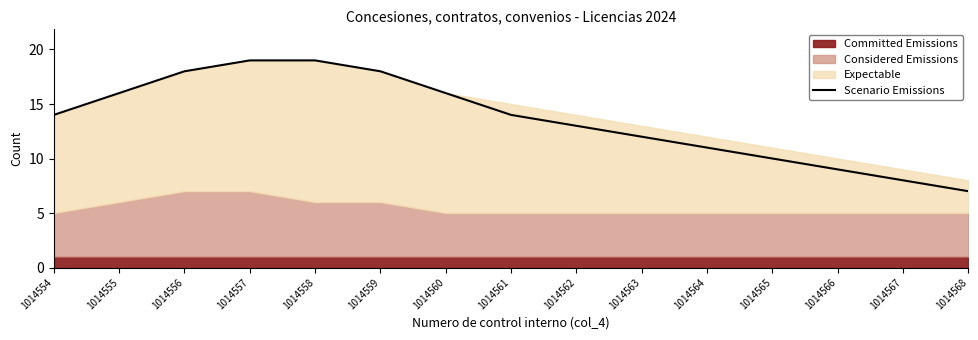

What is the average value?

14